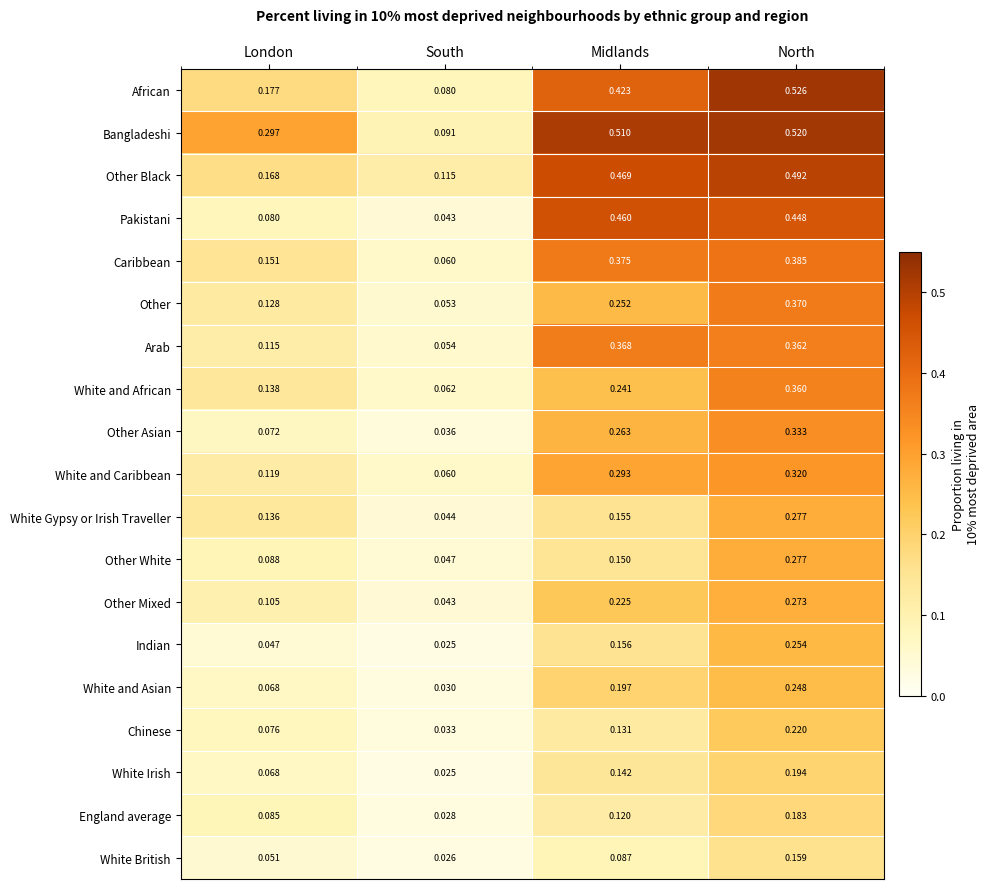

Rank the categories by Other value from highest to lowest.

North, Midlands, London, South